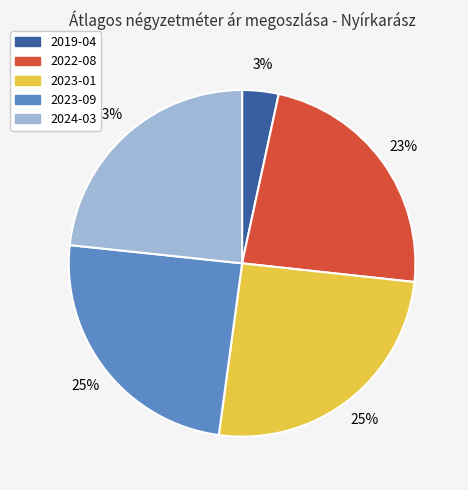

True or false: 2023-01 accounts for 25% of the total.

True